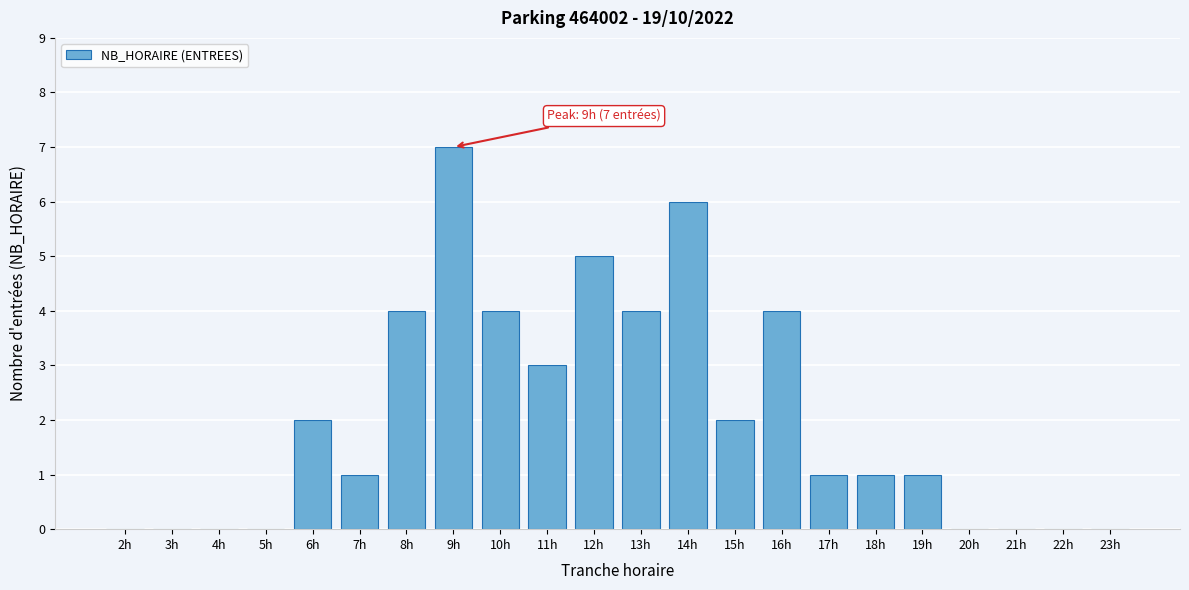

Reading right to left, list all the values displayed in this chart.

23h=0	22h=0	21h=0	20h=0	19h=1	18h=1	17h=1	16h=4	15h=2	14h=6	13h=4	12h=5	11h=3	10h=4	9h=7	8h=4	7h=1	6h=2	5h=0	4h=0	3h=0	2h=0